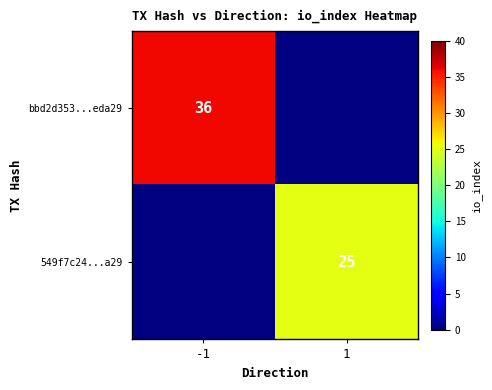

True or false: 549f7c24...a29 has a value of 8 at 1.

False